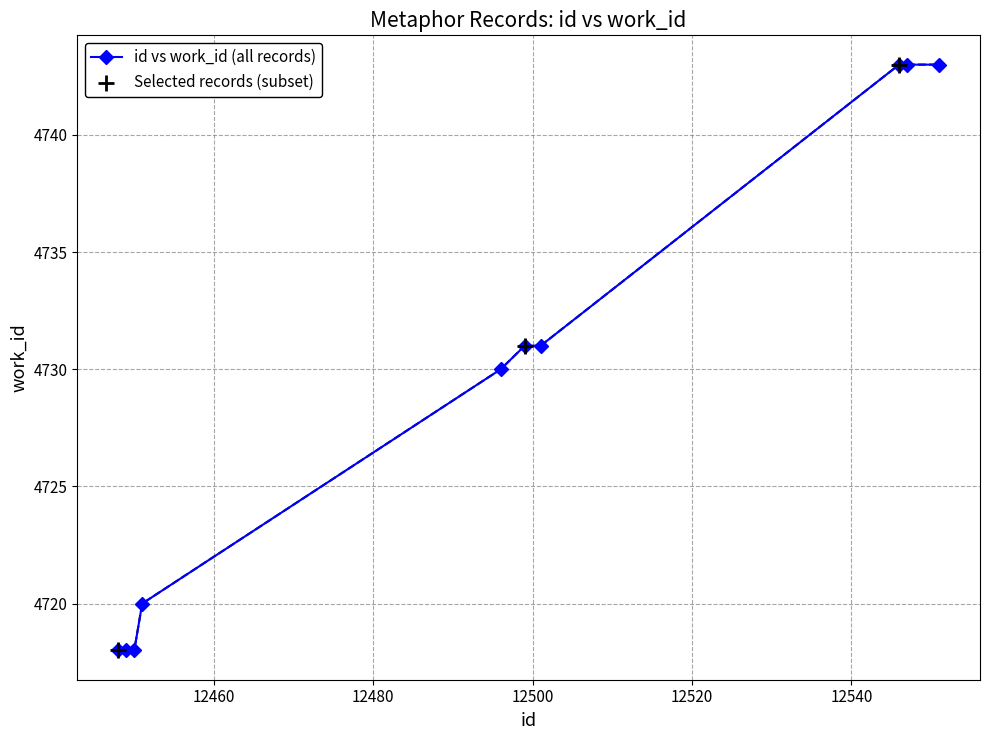

What is the sum of all values?

47295